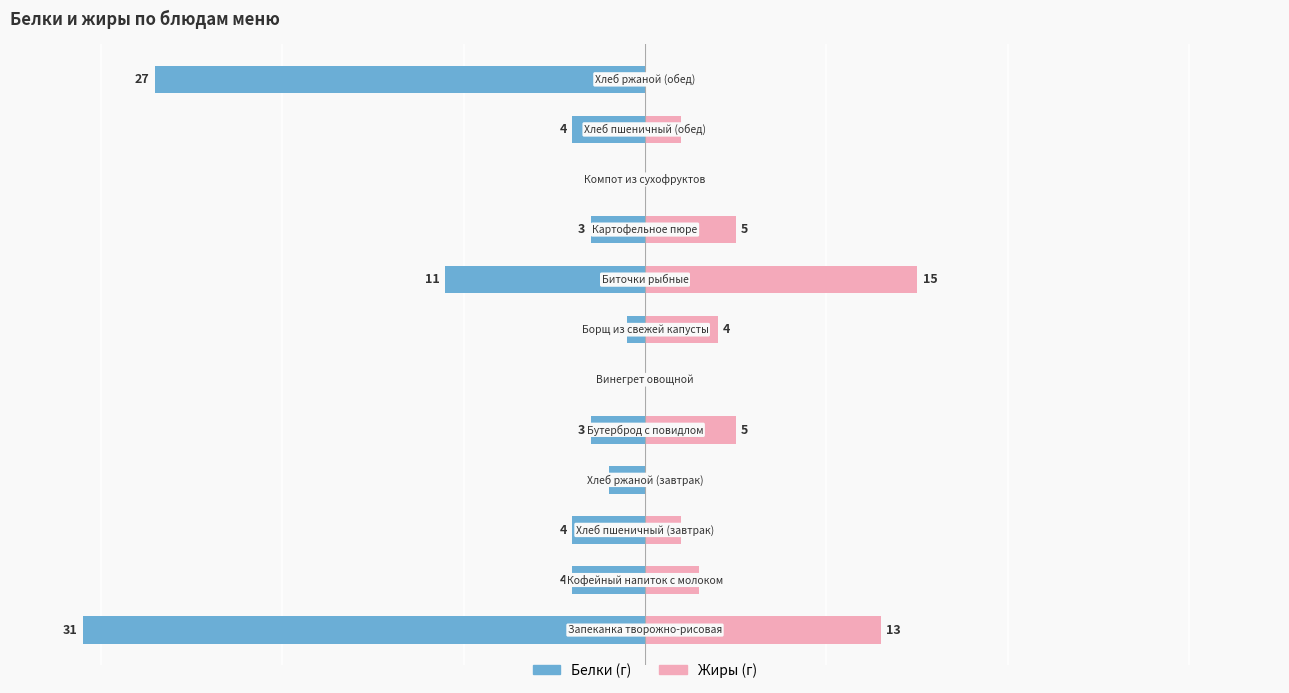

What is the difference between the highest and lowest values at 2?

6